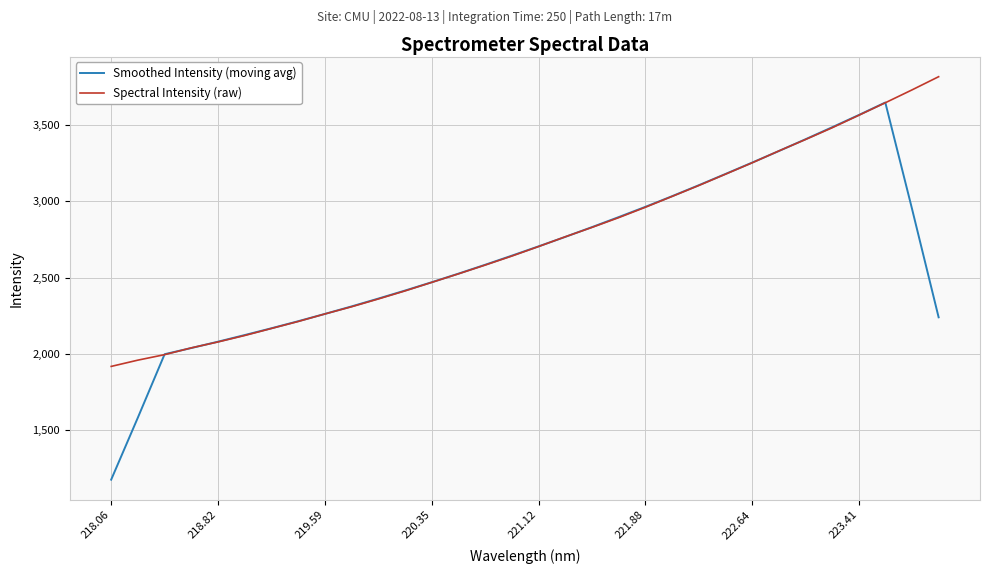

Rank the series by their maximum value, from highest to lowest.

Spectral Intensity (raw), Smoothed Intensity (moving avg)